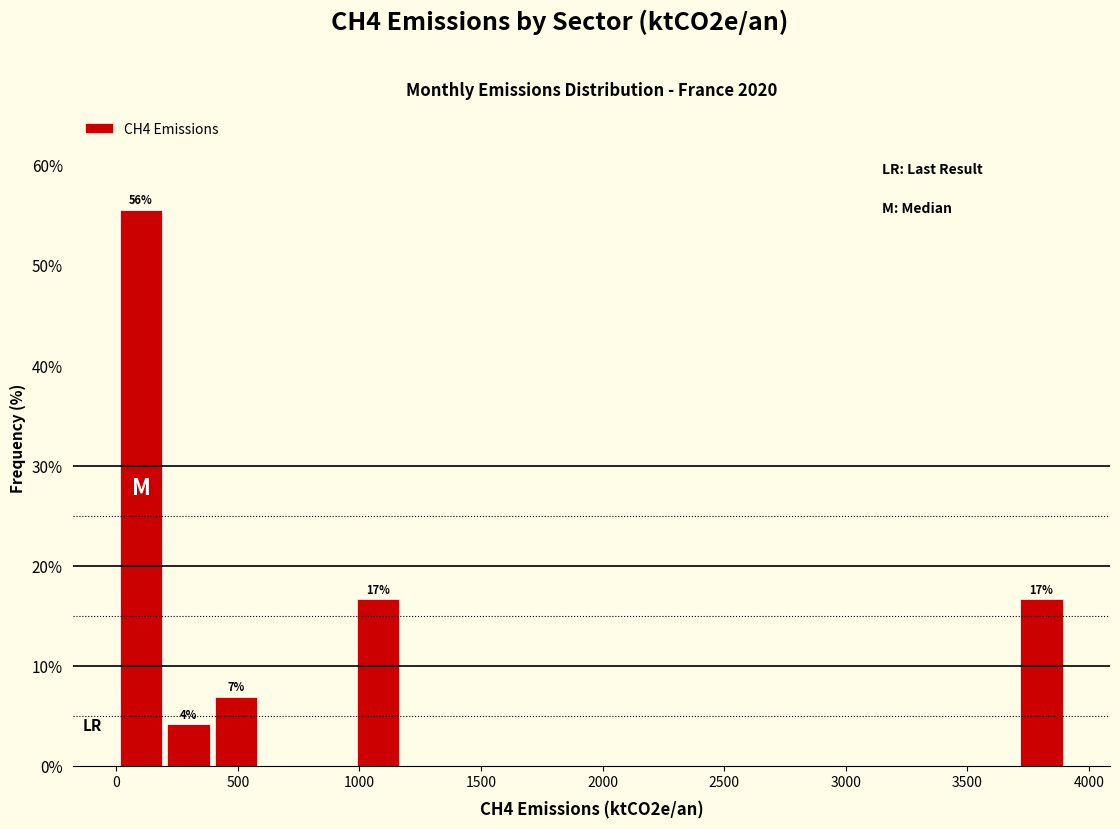

Read against the x-axis, roughly where is the centre of the tallest bar?

100